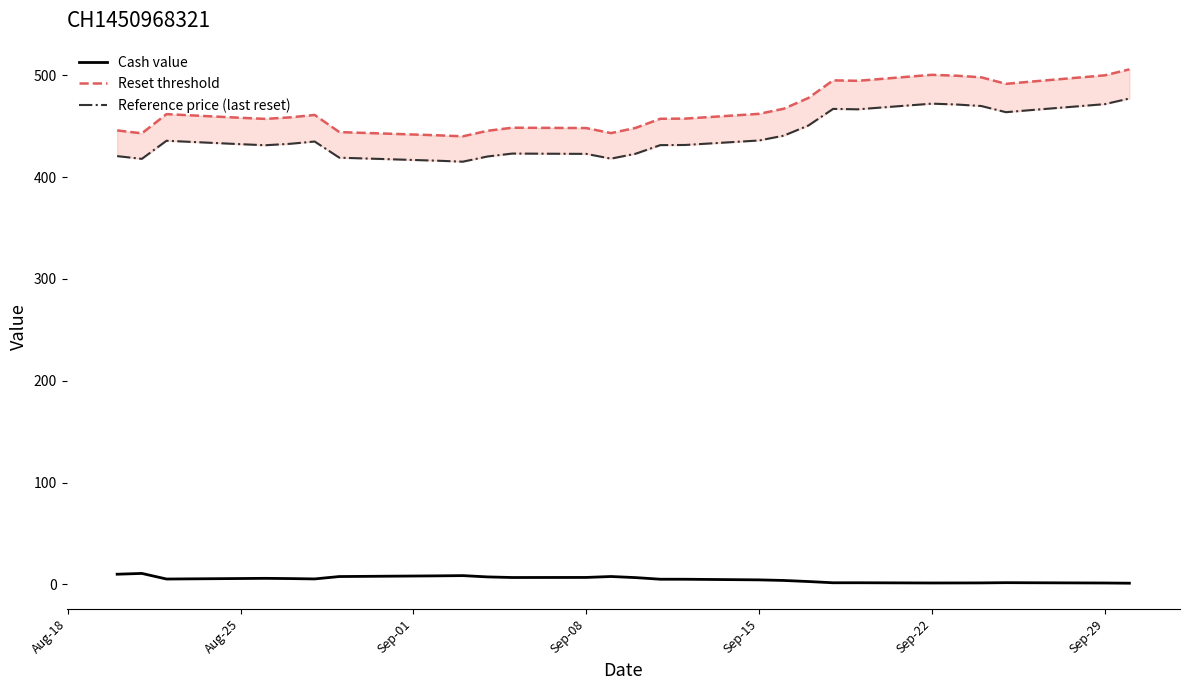

In Reference price (last reset), how many points are lower than both neighbors (excluding endpoints)?

6